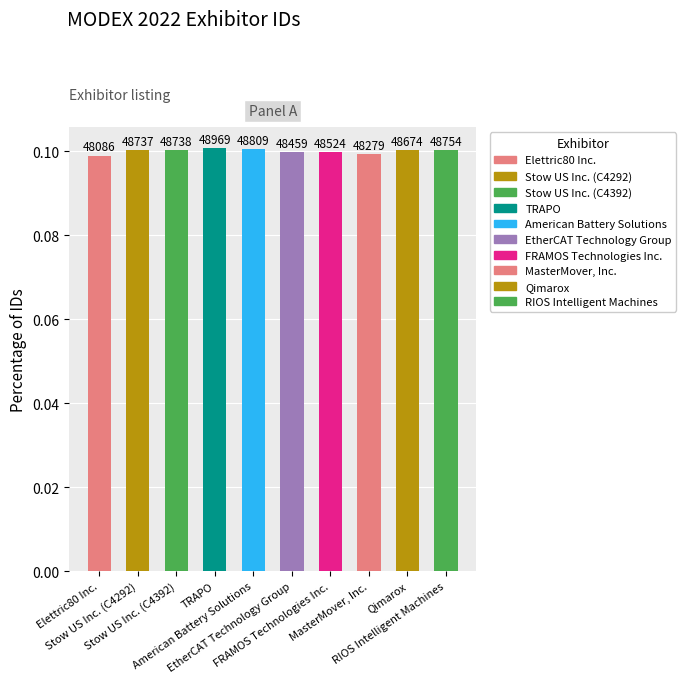

Reading left to right, transcribe all the data shown in this chart.

Elettric80 Inc.=0.1	Stow US Inc. (C4292)=0.1	Stow US Inc. (C4392)=0.1	TRAPO=0.1	American Battery Solutions=0.1	EtherCAT Technology Group=0.1	FRAMOS Technologies Inc.=0.1	MasterMover, Inc.=0.1	Qimarox=0.1	RIOS Intelligent Machines=0.1